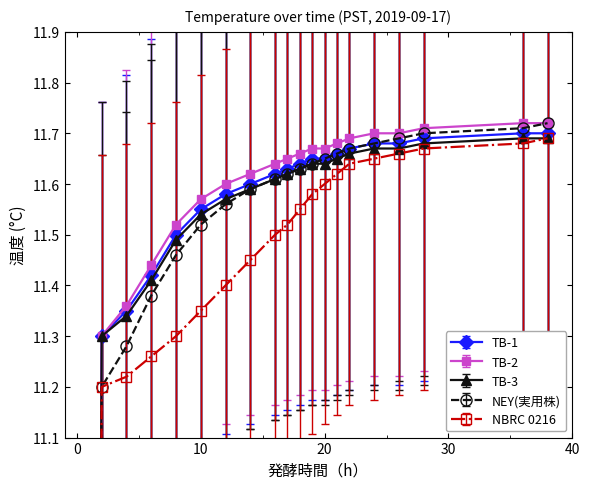

How many series are shown in this chart?

5